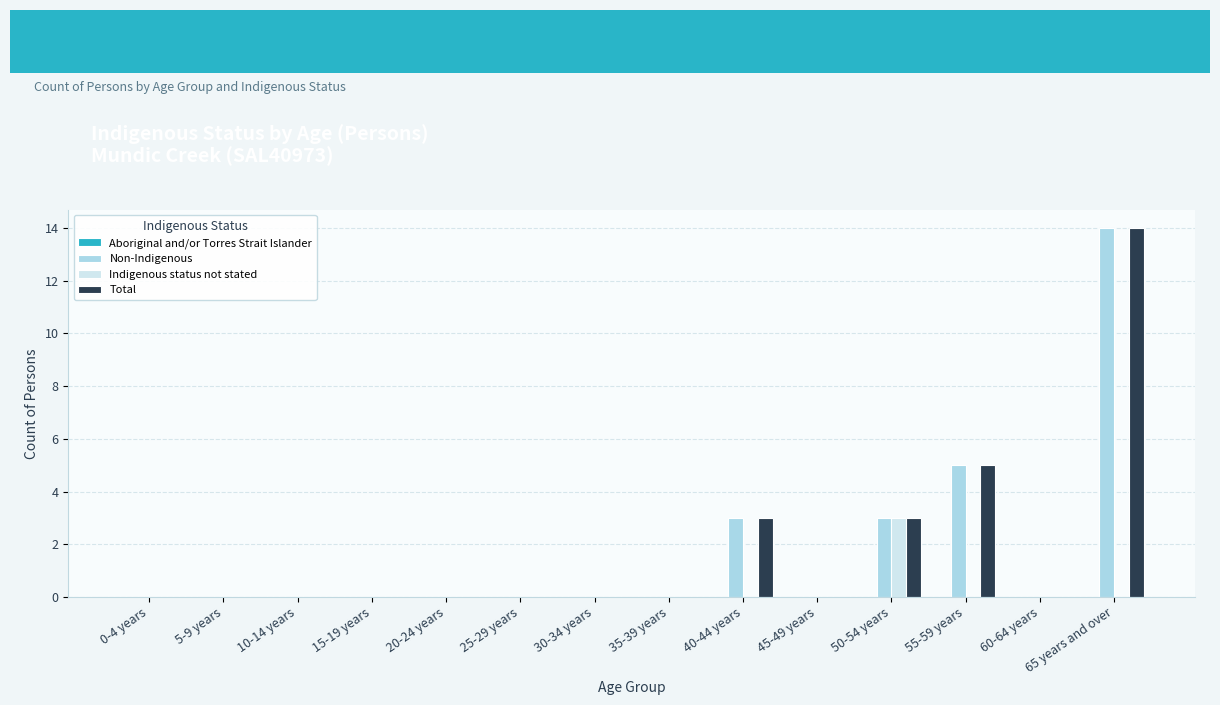

The Total series shows 9 at 30-34 years. True or false?

False